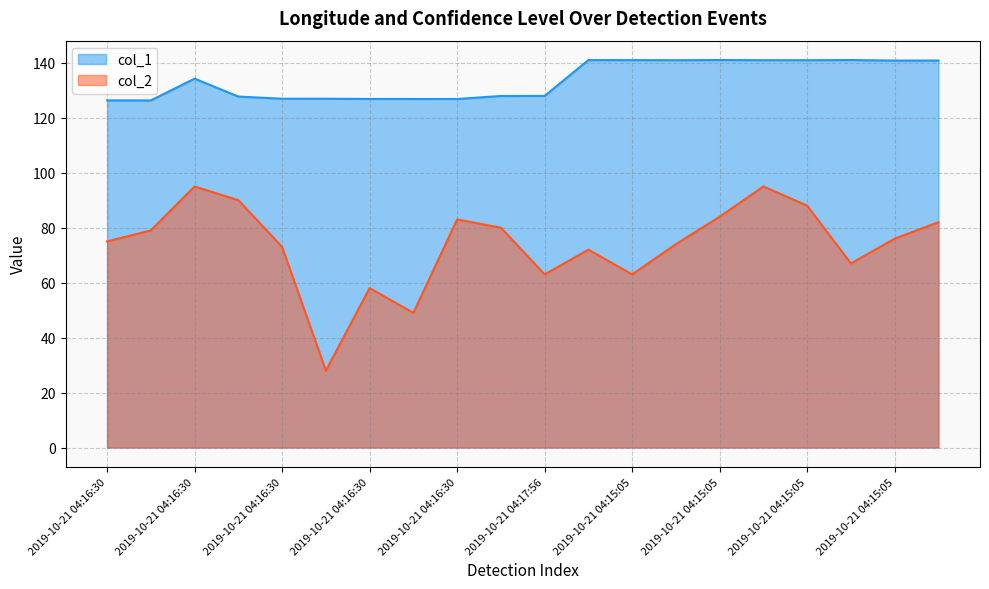

Where does the col_2 series first go above 76?

2019-10-21 04:16:30